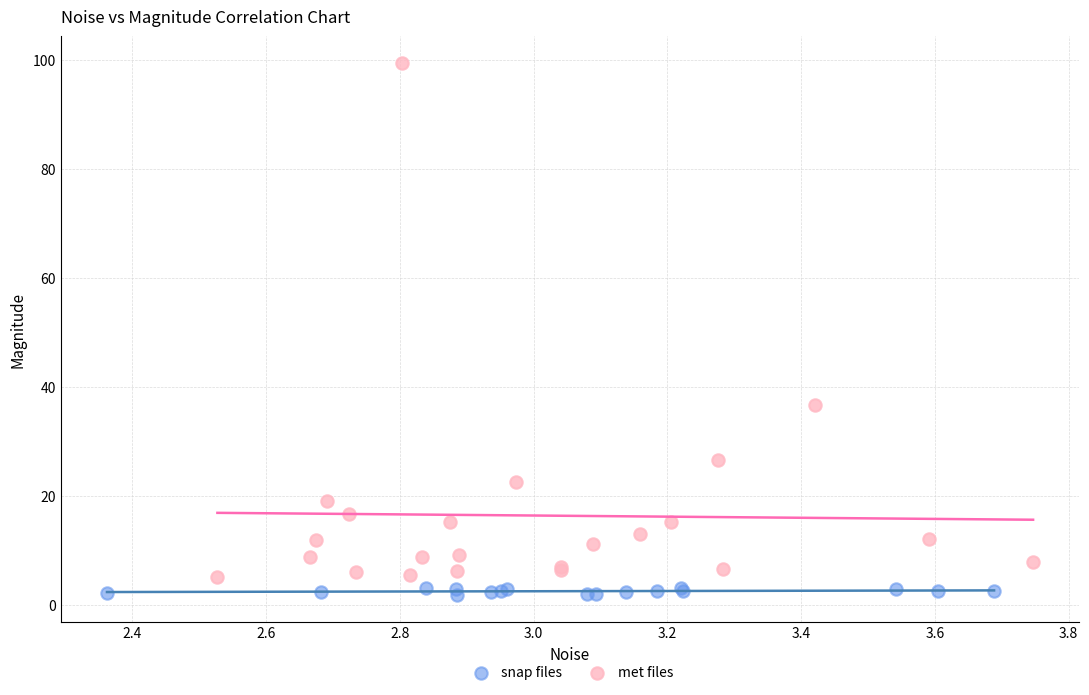

Which series reaches the maximum Y coordinate?

met files